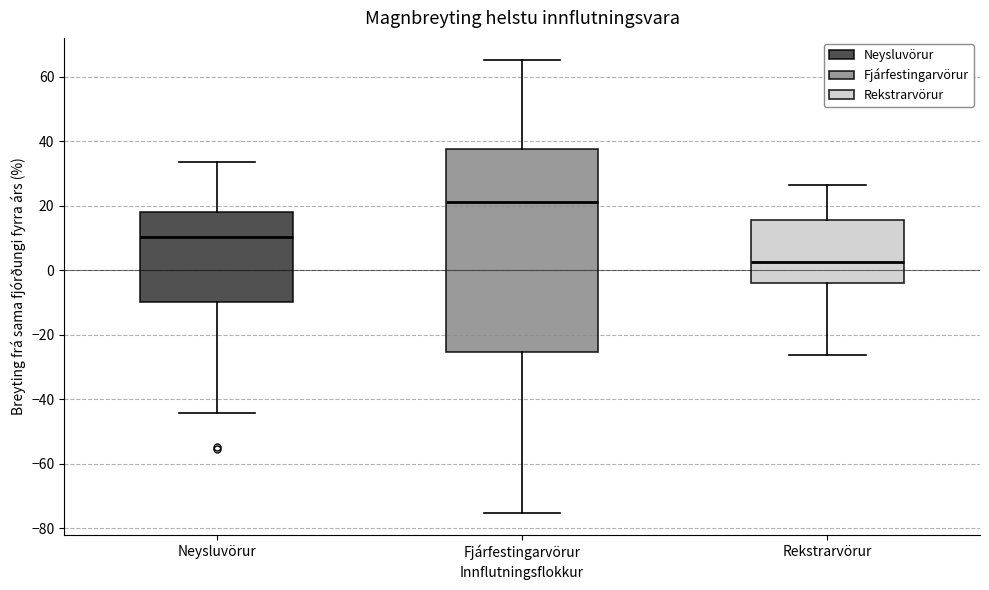

Reading left to right, read every box against the y-axis: the position of its median line, the range the box covers, and the ends of its whiskers. The values are not printed on the chart, so give them approximately, as read against the axis.

Neysluvörur: median 10, box -10 to 18, whiskers -44 to 34
Fjárfestingarvörur: median 22, box -26 to 38, whiskers -76 to 66
Rekstrarvörur: median 2, box -4 to 16, whiskers -26 to 26